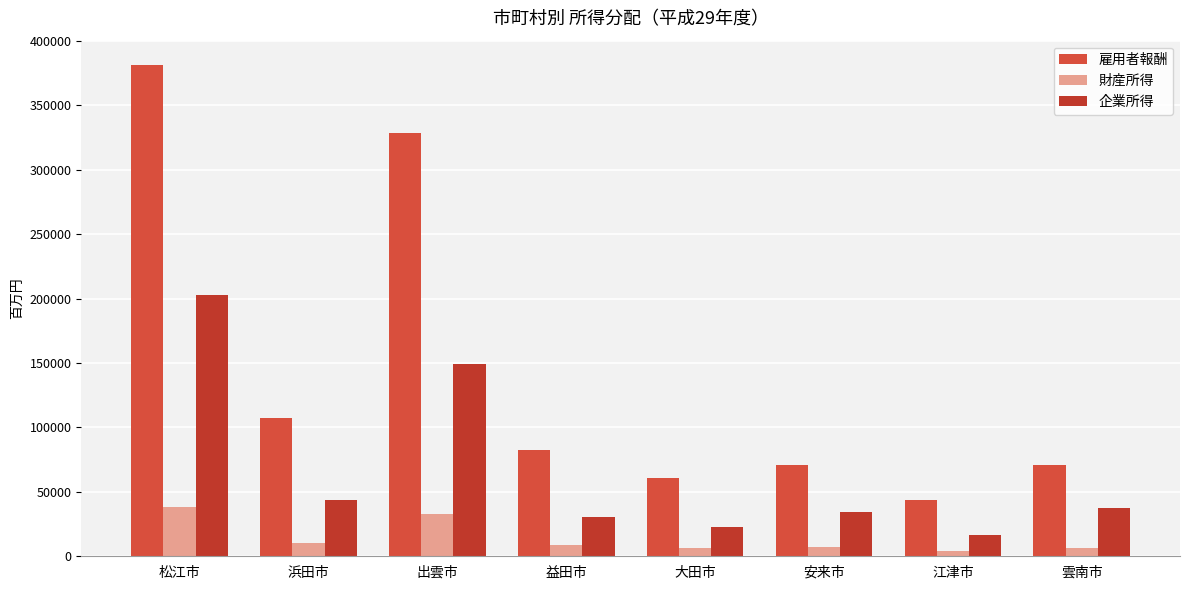

Which series changed the most between 安来市 and 雲南市?

企業所得